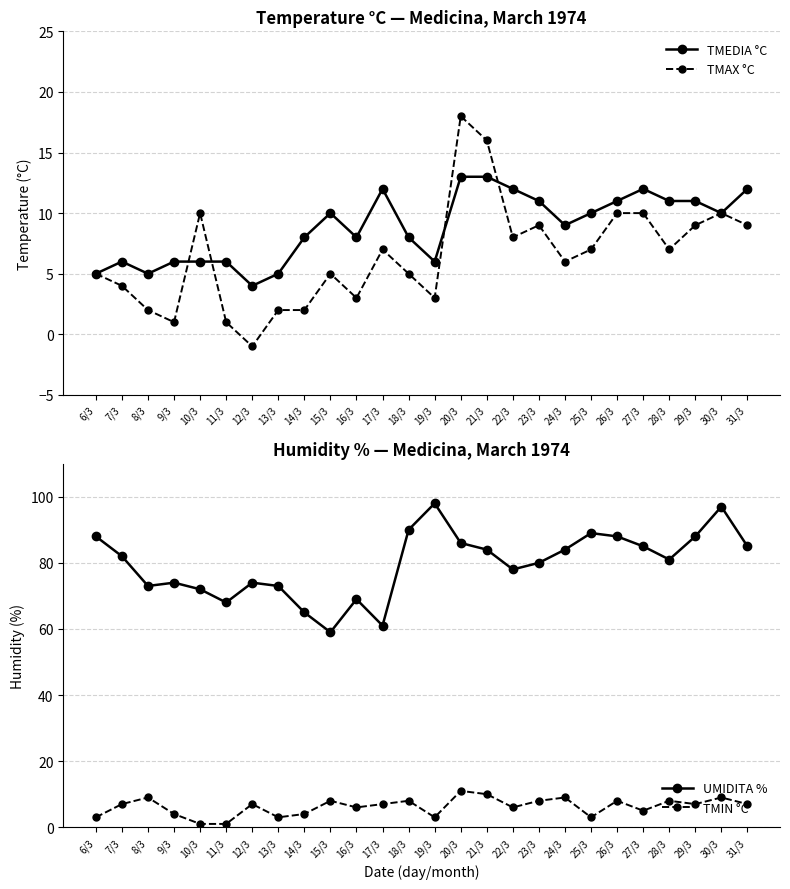

How many values in the TMEDIA °C series are below 10?

13